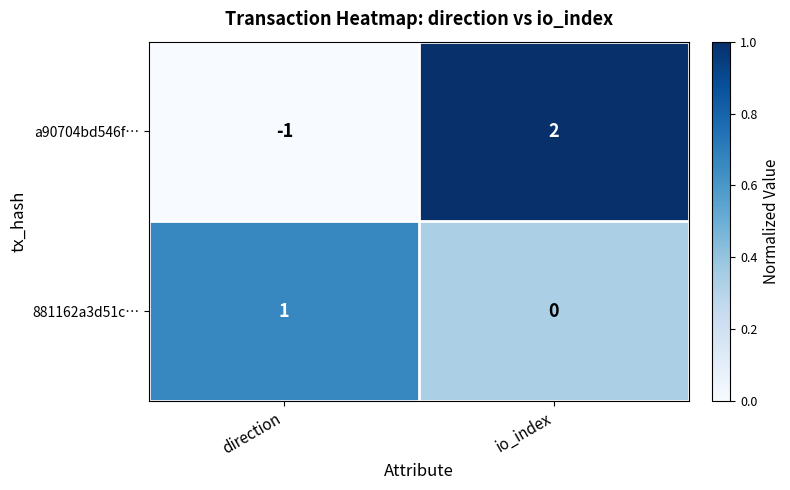

Rank the categories by 881162a3d51c… value from lowest to highest.

io_index, direction